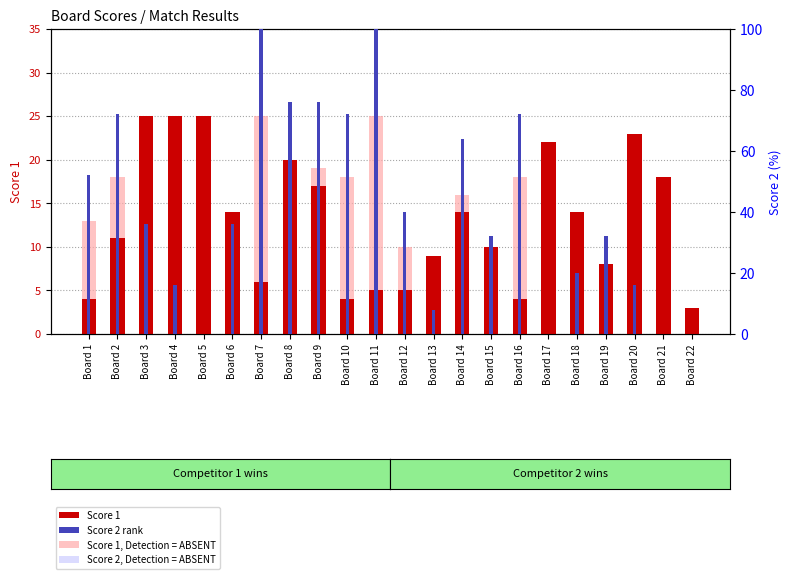

Which series has the largest total across all categories?

Score 2 rank